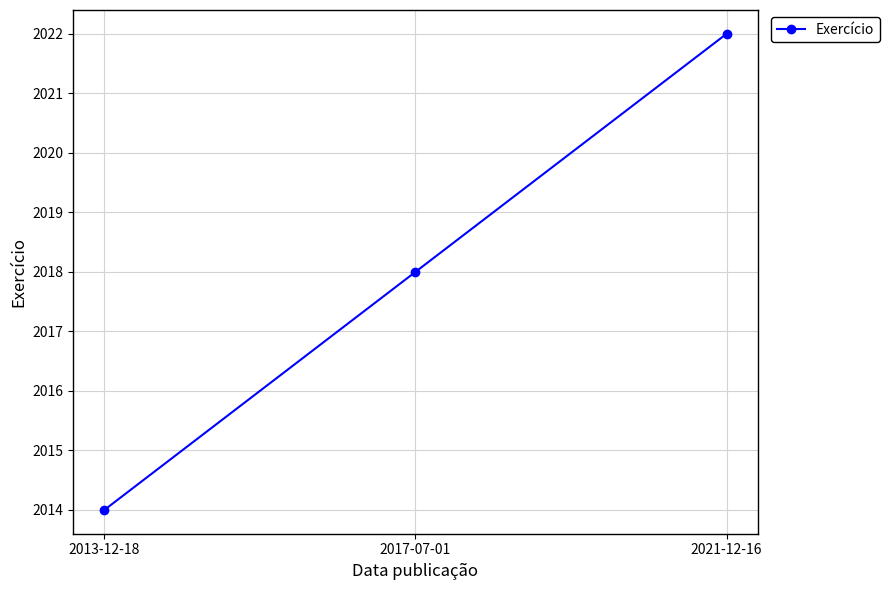

At which category does the chart reach its peak across all series?

2021-12-16